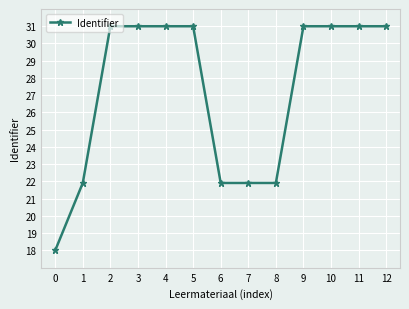

Reading left to right, what are all the values shown in this chart?

0=18.0	1=21.9	2=31.0	3=31.0	4=31.0	5=31.0	6=21.9	7=21.9	8=21.9	9=31.0	10=31.0	11=31.0	12=31.0